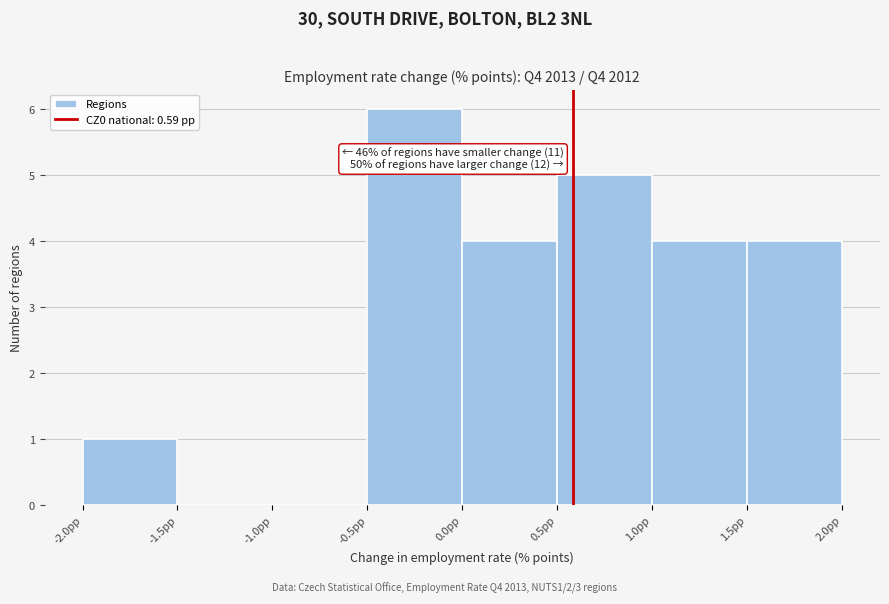

Which range on the x-axis has the tallest bar?

-0.5 to 0.0